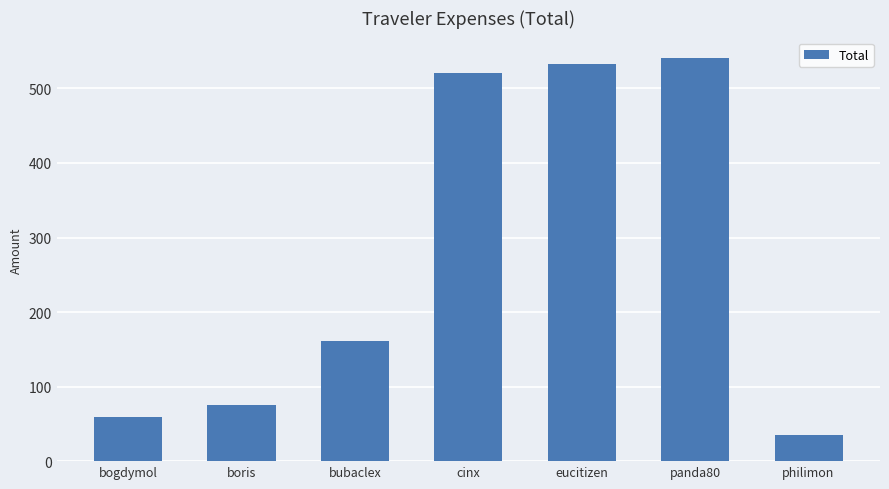

Between eucitizen and boris, which is larger?

eucitizen